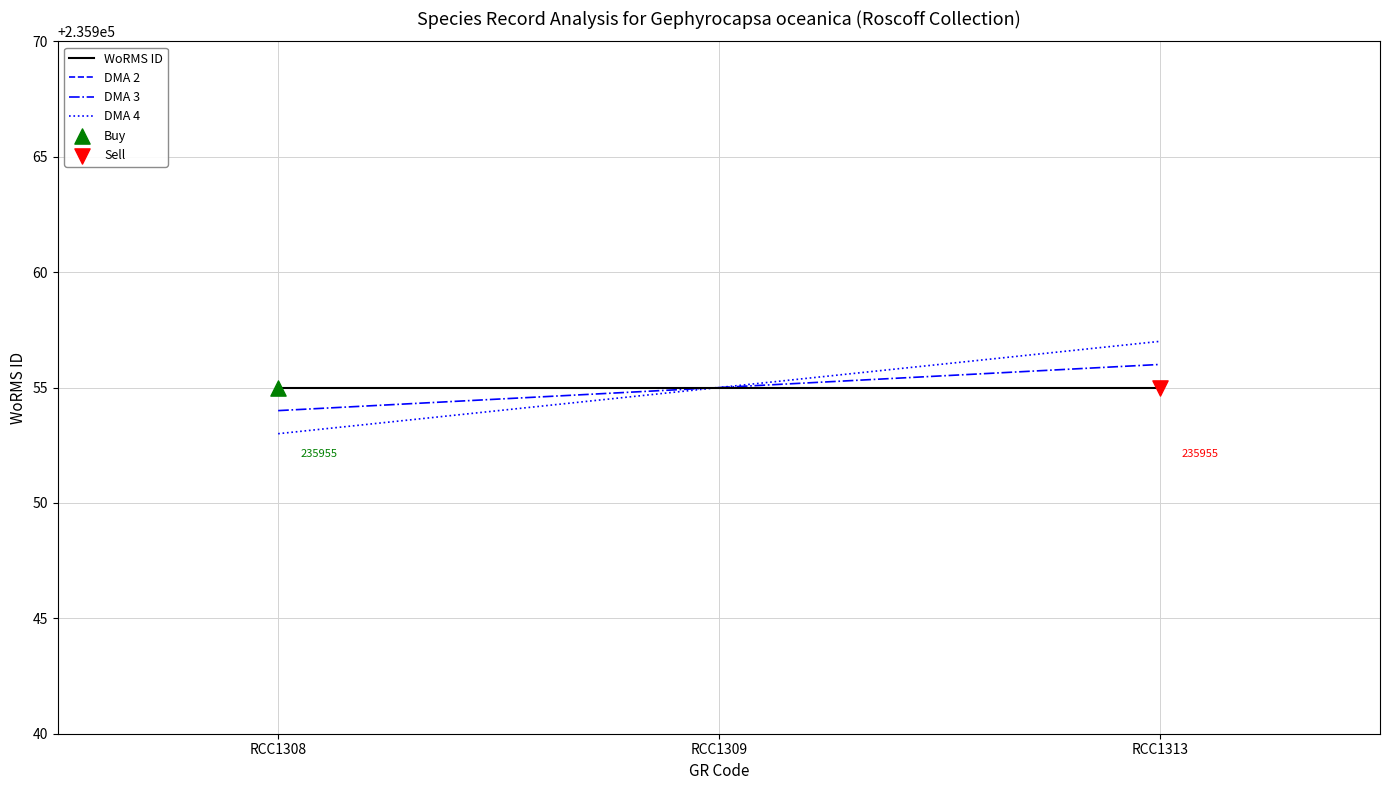

Is the value of WoRMS ID at RCC1309 greater than the value of DMA 3 at RCC1309?

No